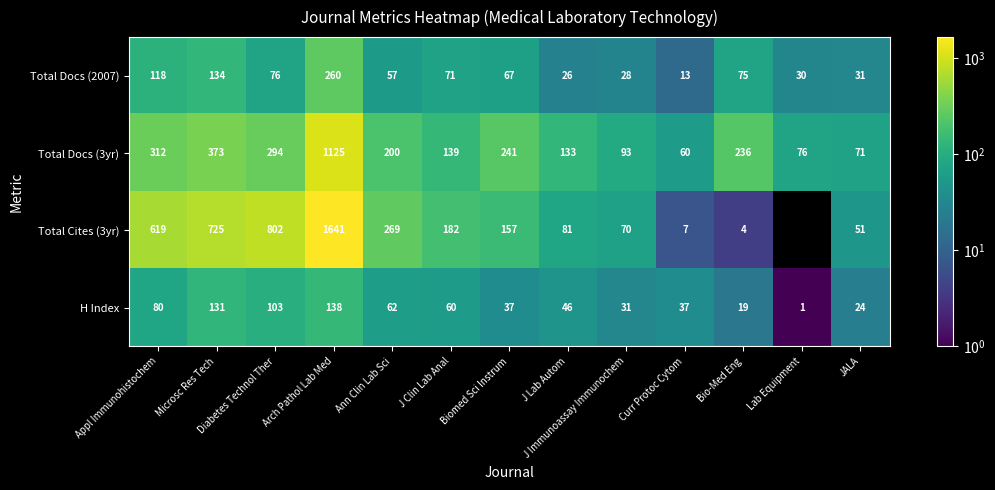

At how many categories does at least one series exceed 719?

3